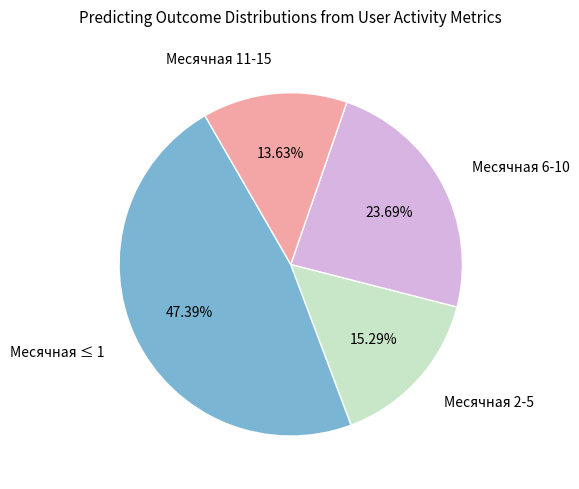

Combined, do Месячная 11-15 and Месячная 2-5 account for over 50%?

No